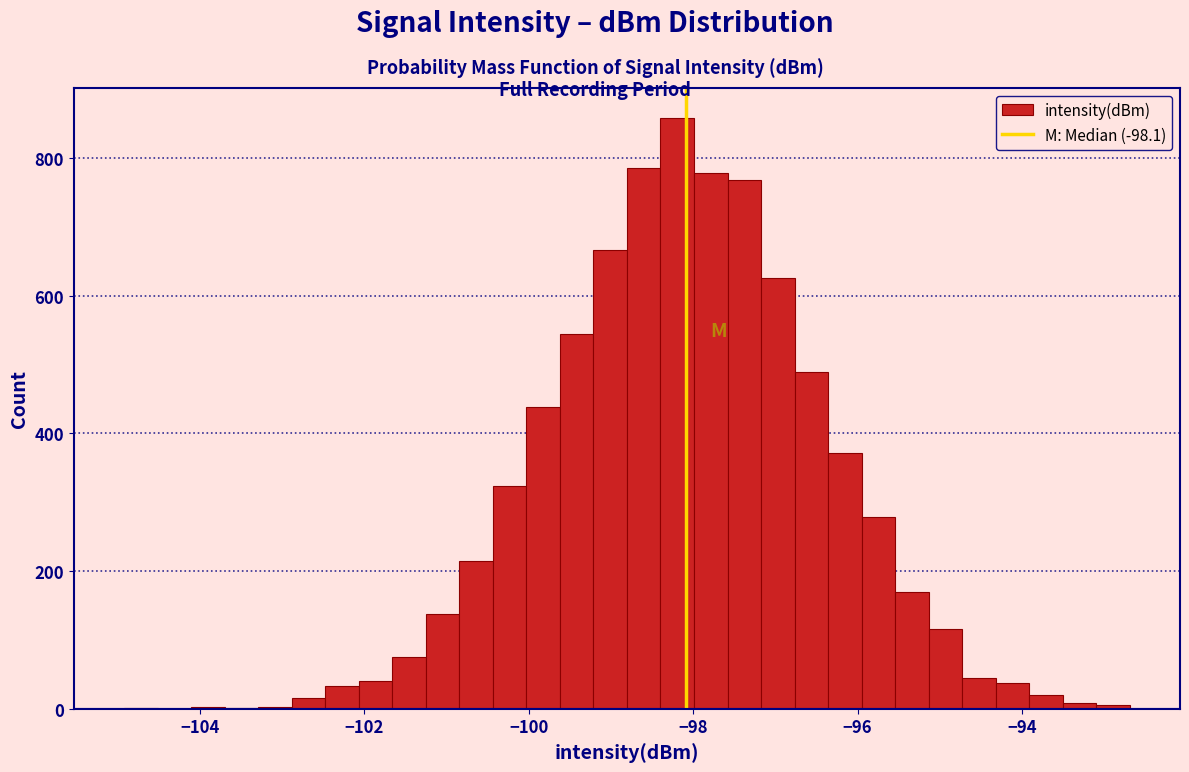

Read against the x-axis, roughly where is the centre of the tallest bar?

-98.2